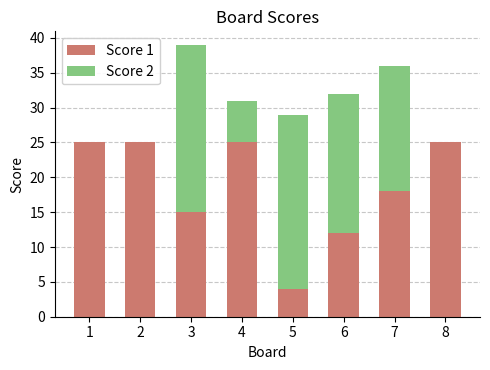

How many Score 1 values are between 15 and 25?

6